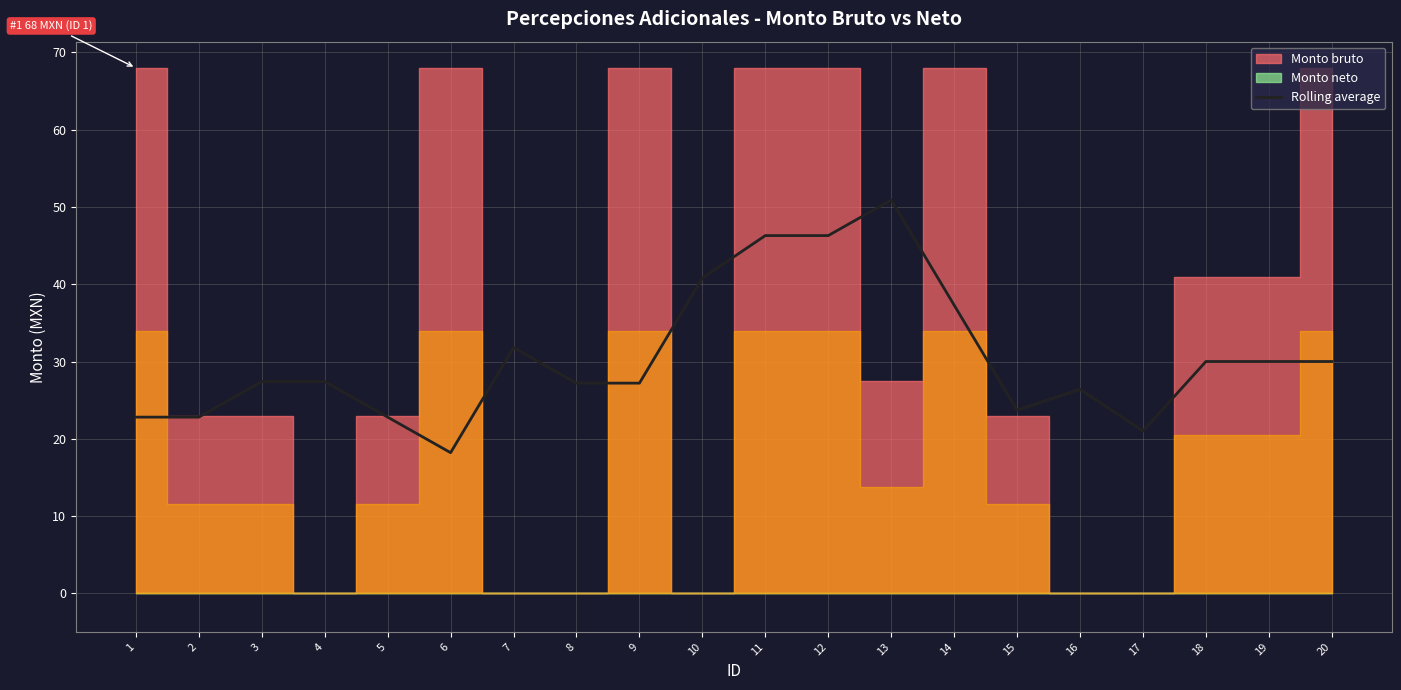

Where is Rolling average nearest to the value 34?

7